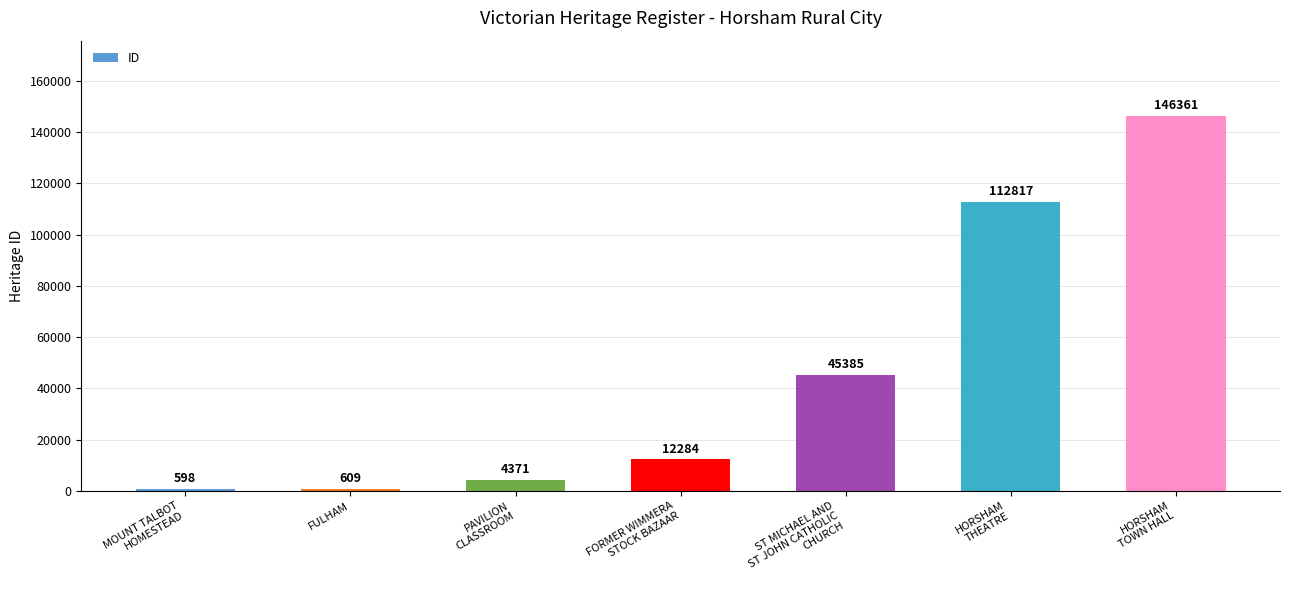

Are the bars horizontal?

No